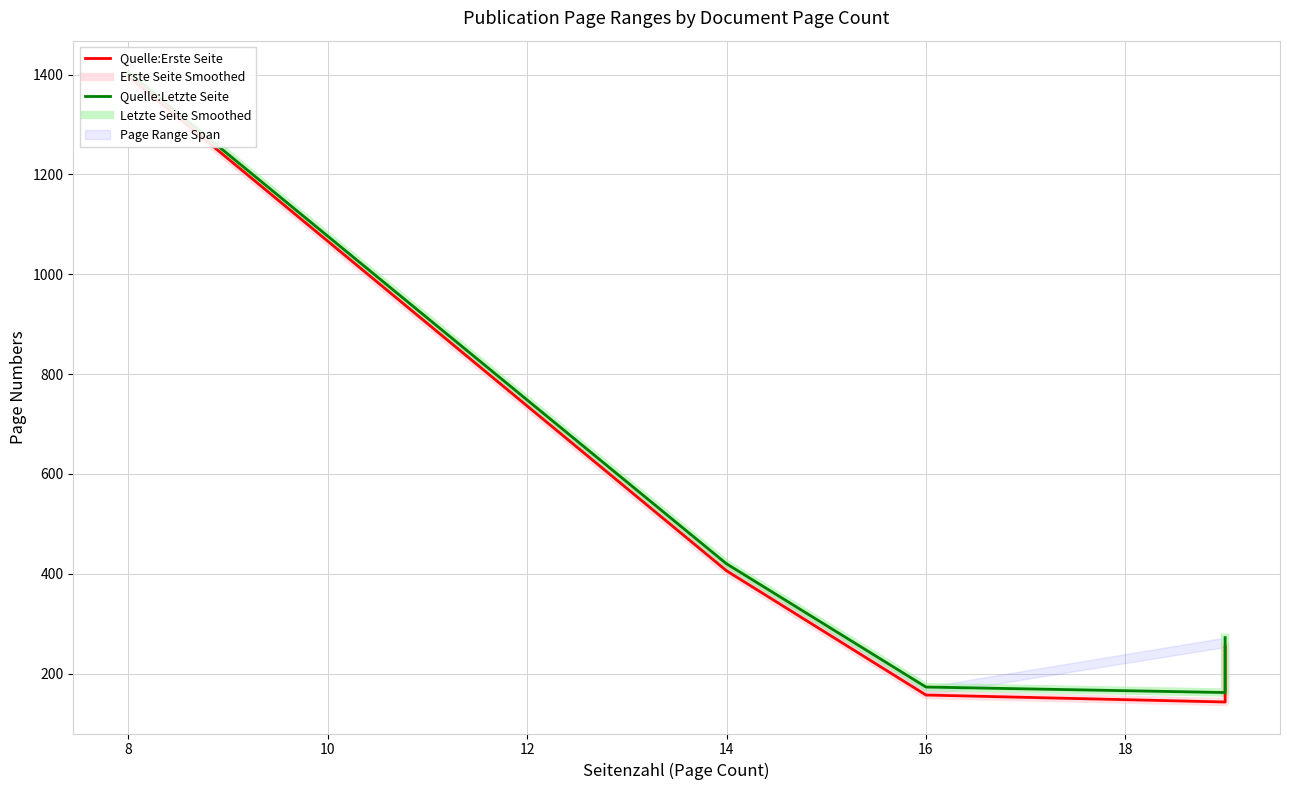

What is the difference between the maximum and minimum values in the Quelle:Letzte Seite series?

1243